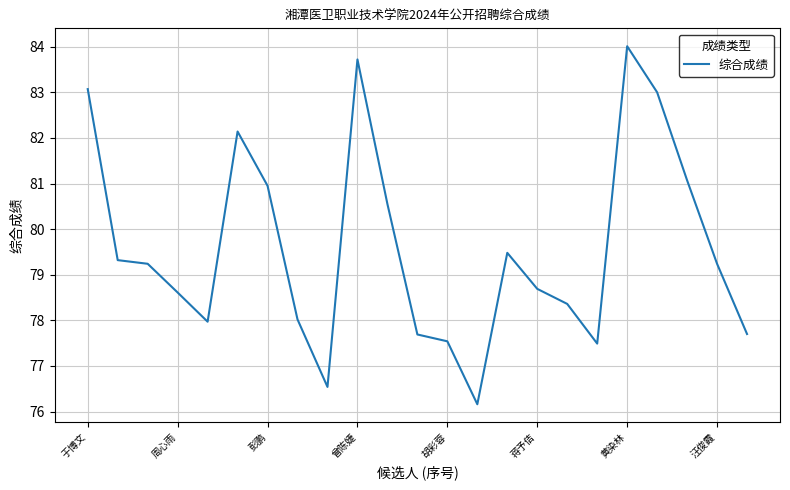

What is the maximum value shown in the chart?

84.0